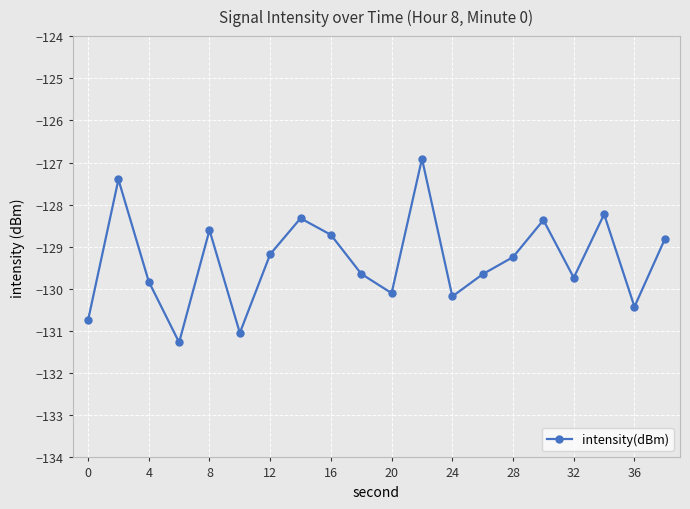

How many interior local valleys (lower than both neighbors) does the data have?

6